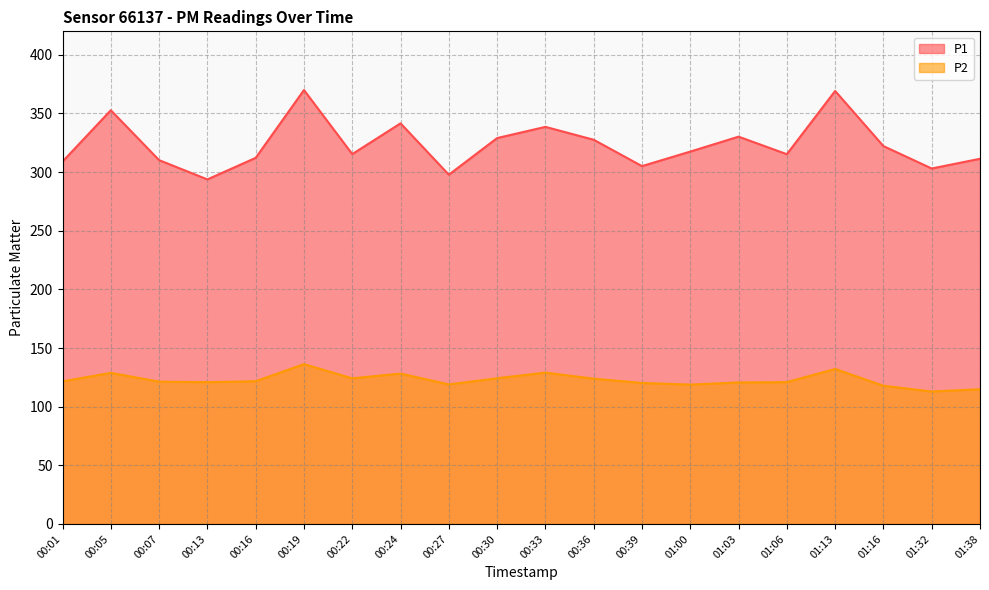

Does the chart display data point markers on the line(s)?

No